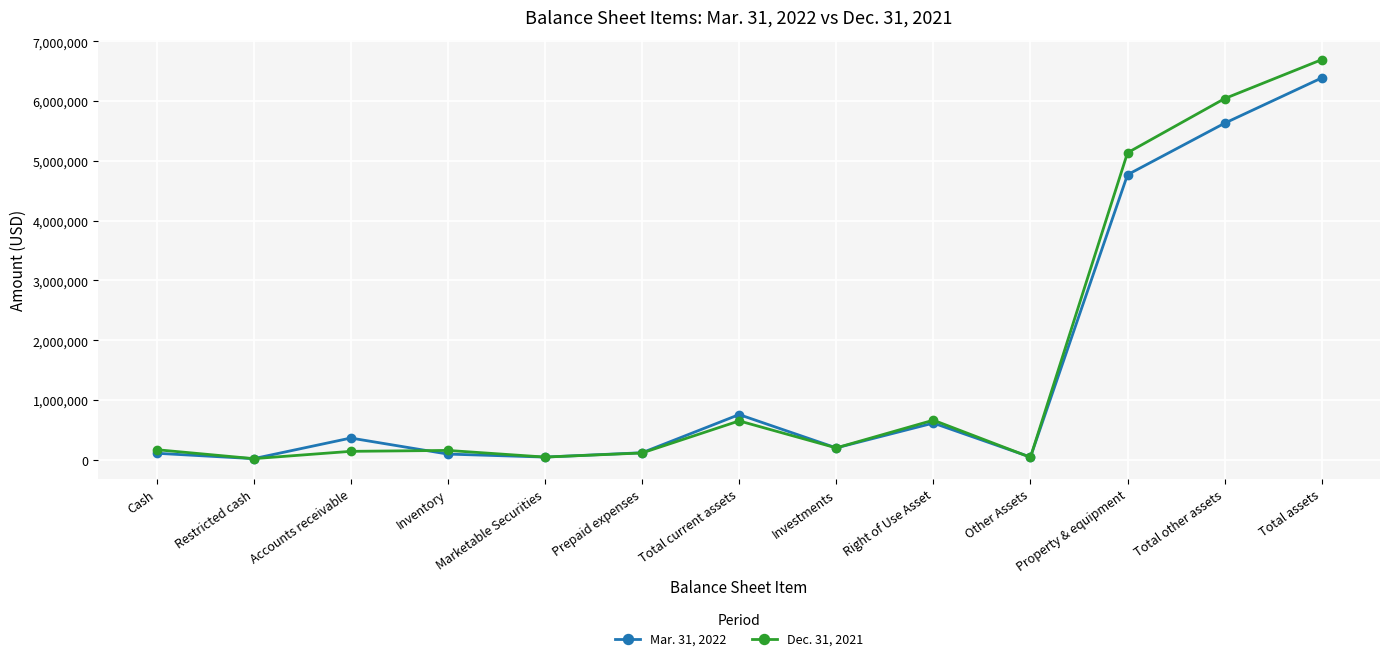

The Mar. 31, 2022 series shows 5630304 at Total other assets. True or false?

True